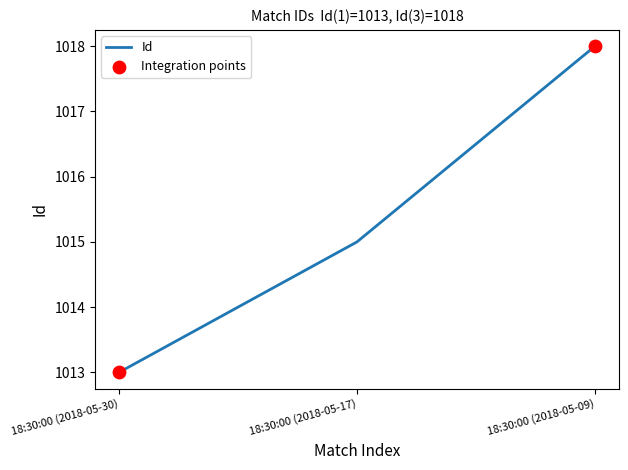

Between 18:30:00 (2018-05-09) and 18:30:00 (2018-05-17), which is larger?

18:30:00 (2018-05-09)